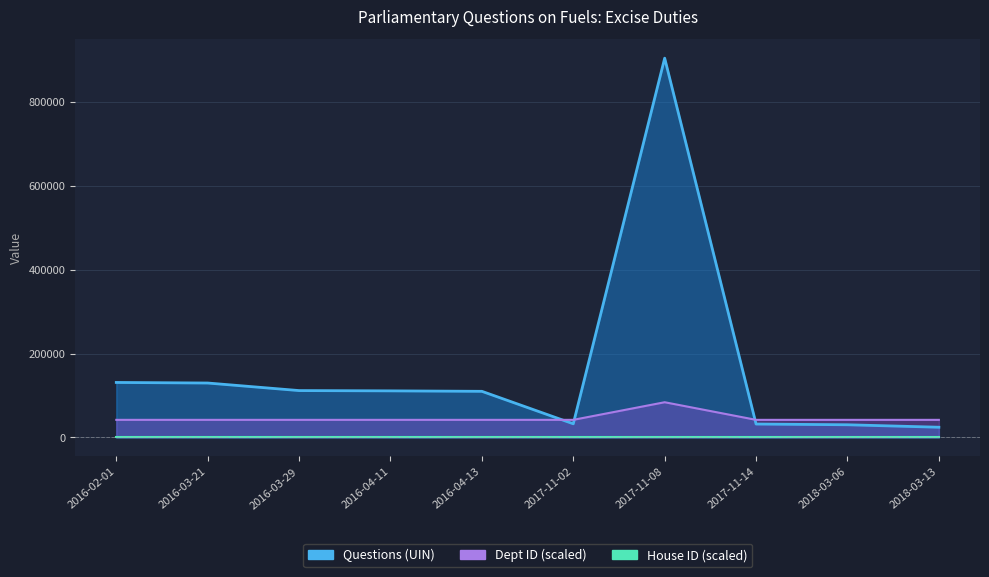

Which series has the widest spread of values?

Questions (UIN)